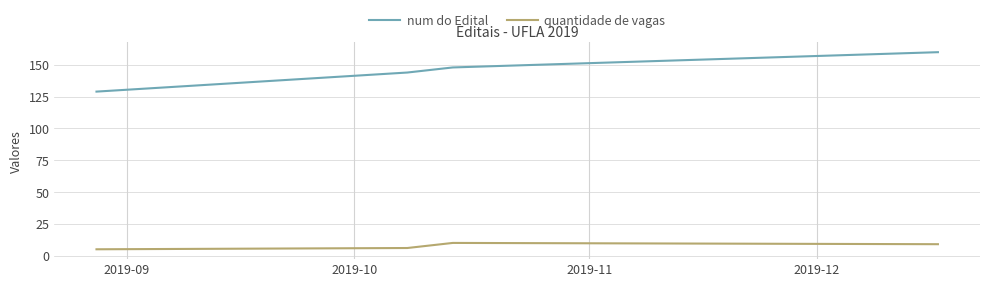

How many values in the num do Edital series are below 148?

2